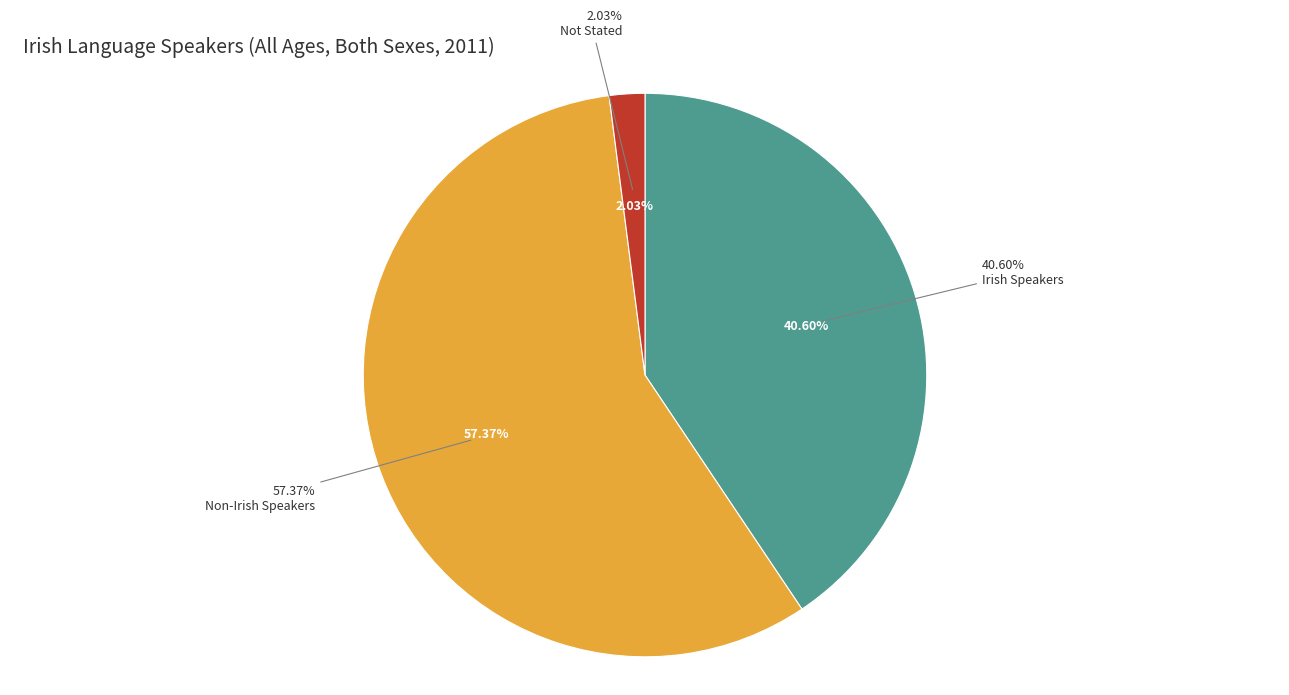

What percentage is the Irish Speakers slice, to the nearest percent?

41%